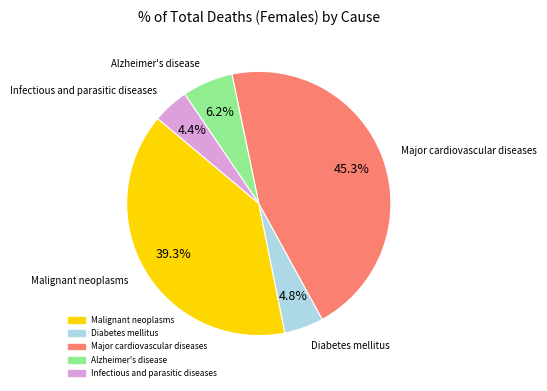

Is it true that Malignant neoplasms is 26% of the pie?

False